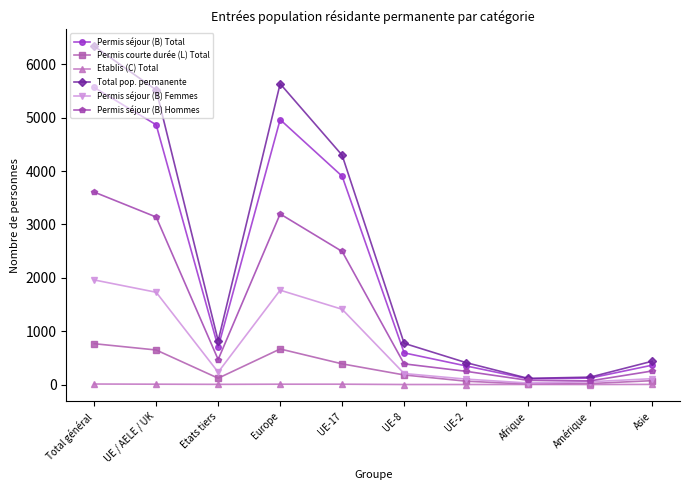

What is the label of the 4th point from the left?

Europe